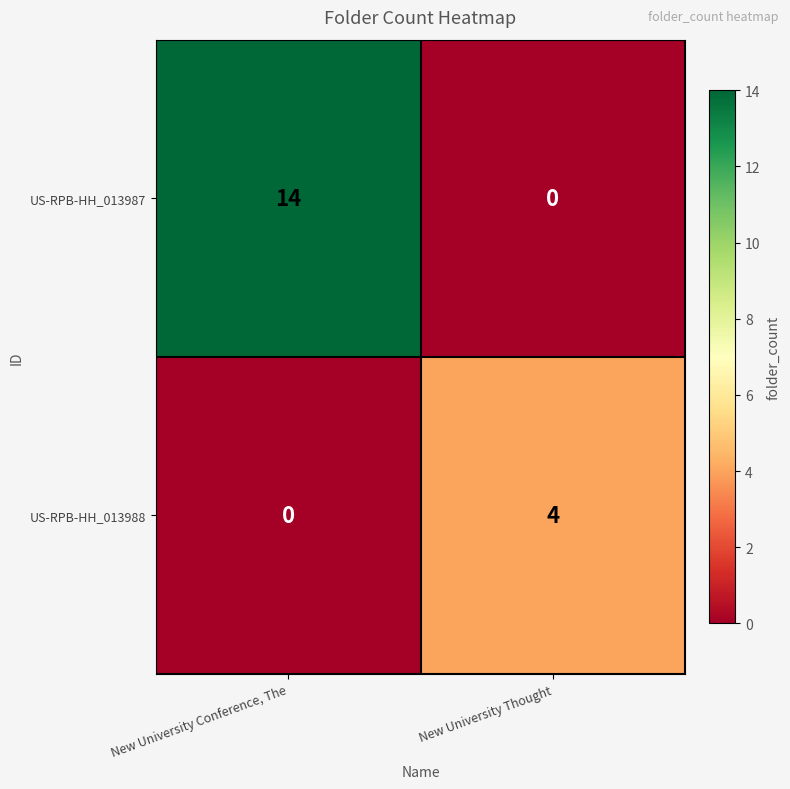

What is the greatest value displayed?

14